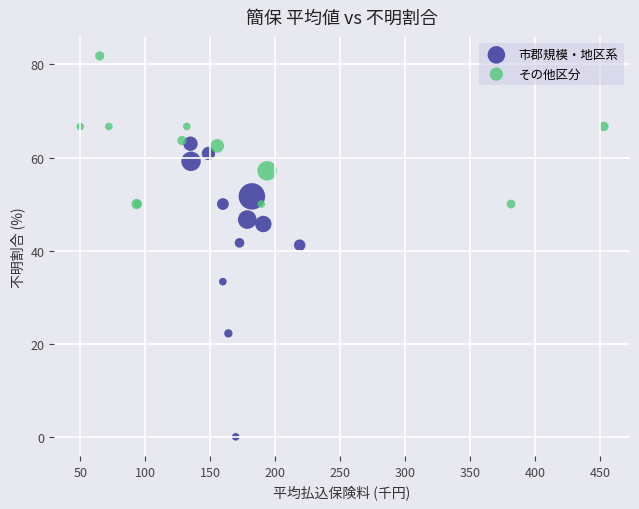

Which series reaches the minimum Y coordinate?

市郡規模・地区系